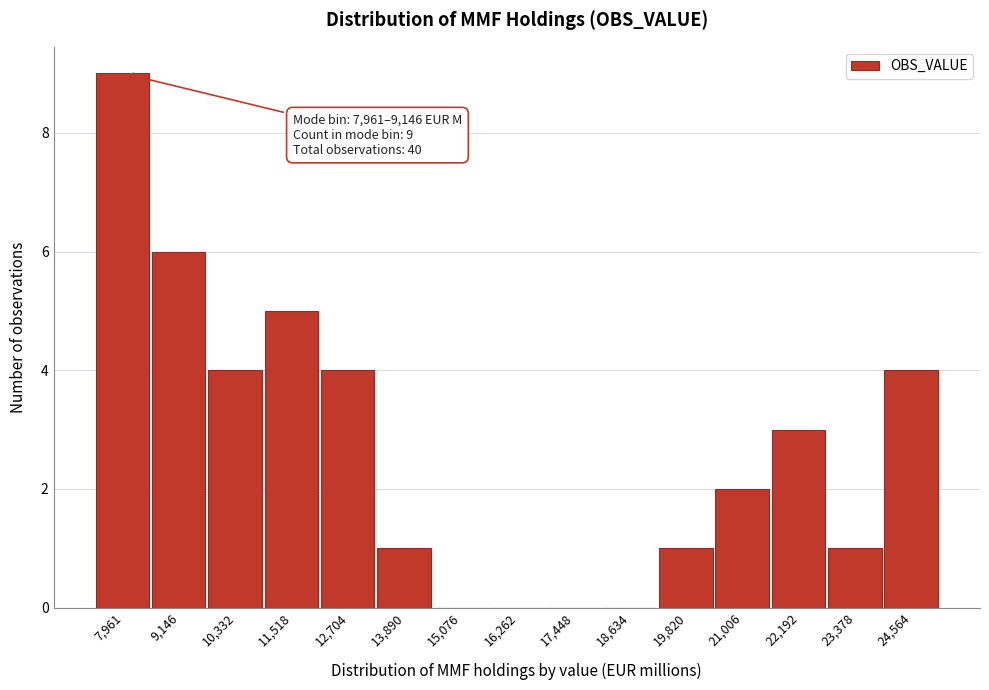

Reading left to right, transcribe all the data shown in this chart.

7,961=9	9,146=6	10,332=4	11,518=5	12,704=4	13,890=1	15,076=0	16,262=0	17,448=0	18,634=0	19,820=1	21,006=2	22,192=3	23,378=1	24,564=4